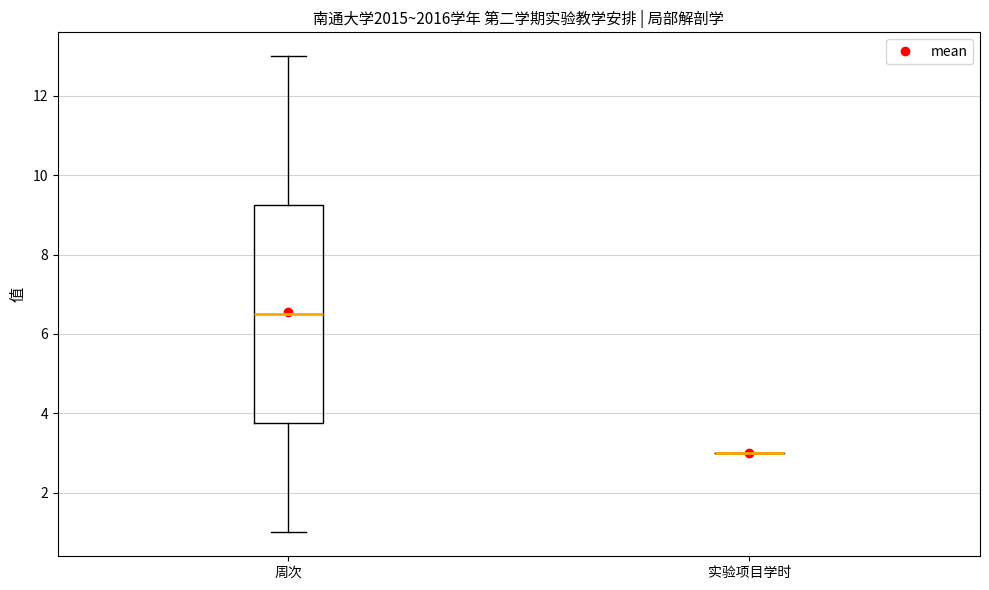

Comparing the boxes themselves (not the whiskers), which one is the tallest?

周次